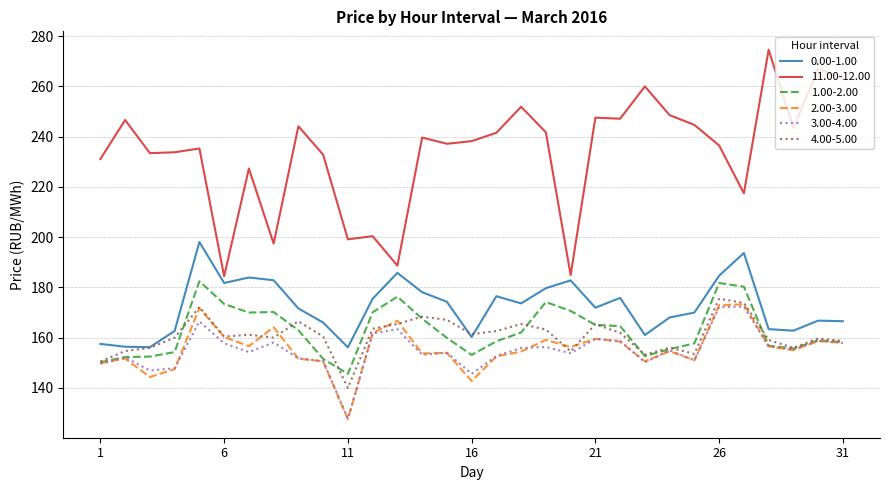

Which series has the largest total across all categories?

11.00-12.00